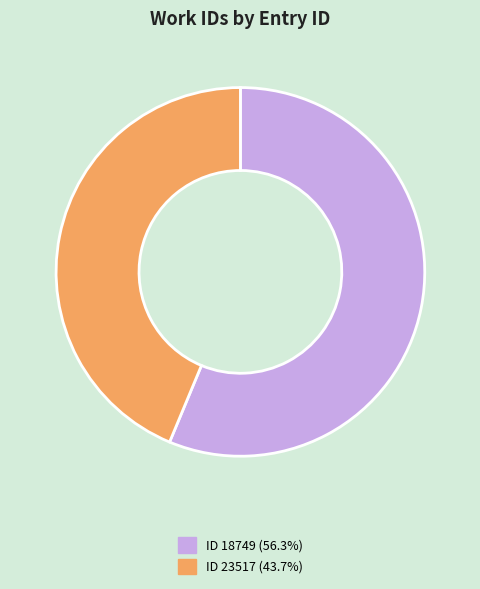

Is there a majority slice in this chart?

Yes